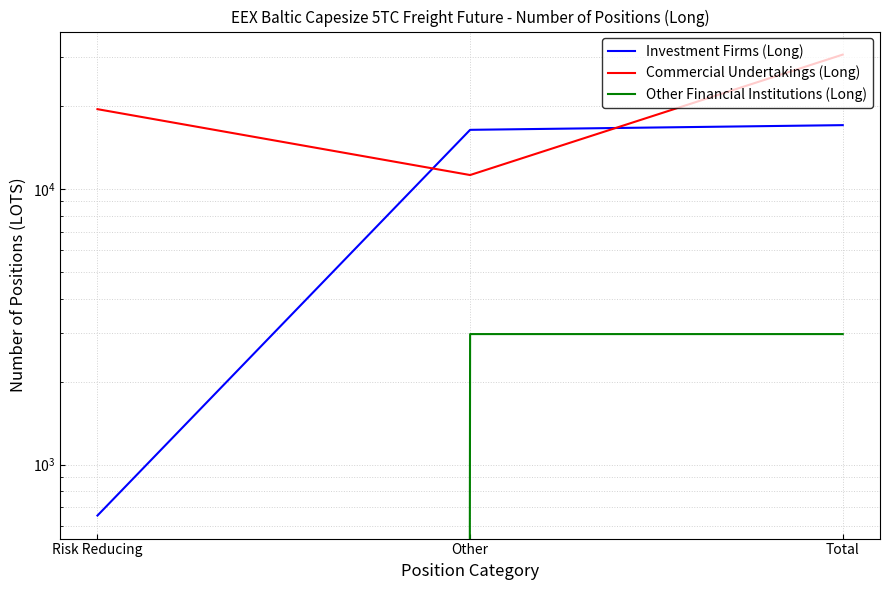

What is the sum of all Other Financial Institutions (Long) values?

5949.8